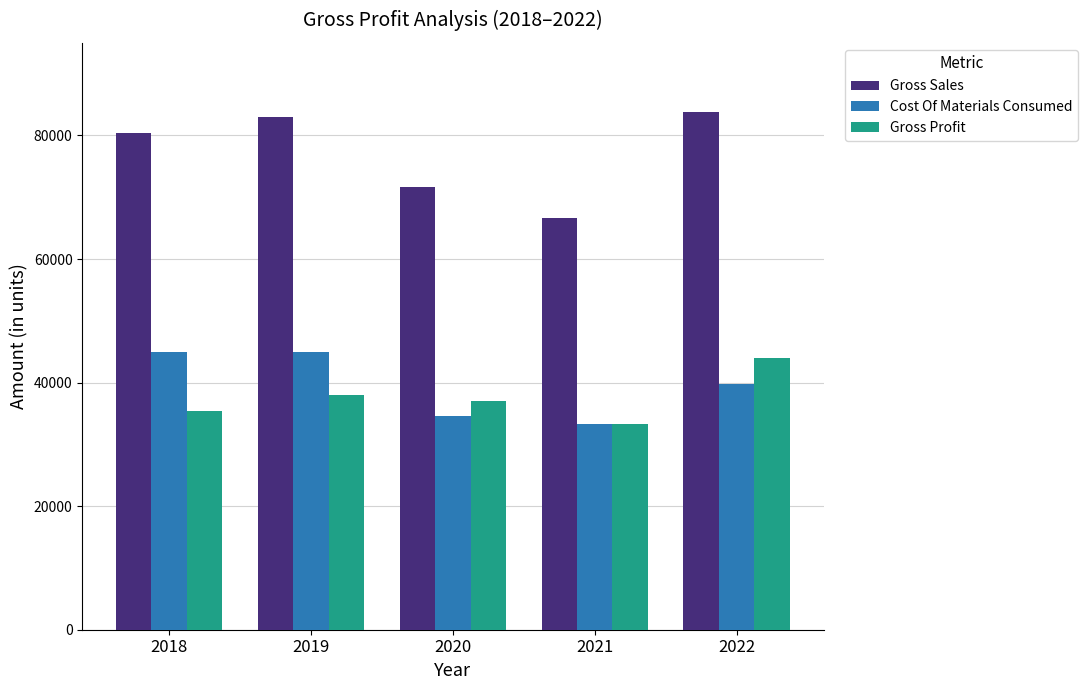

Which series has the largest total across all categories?

Gross Sales